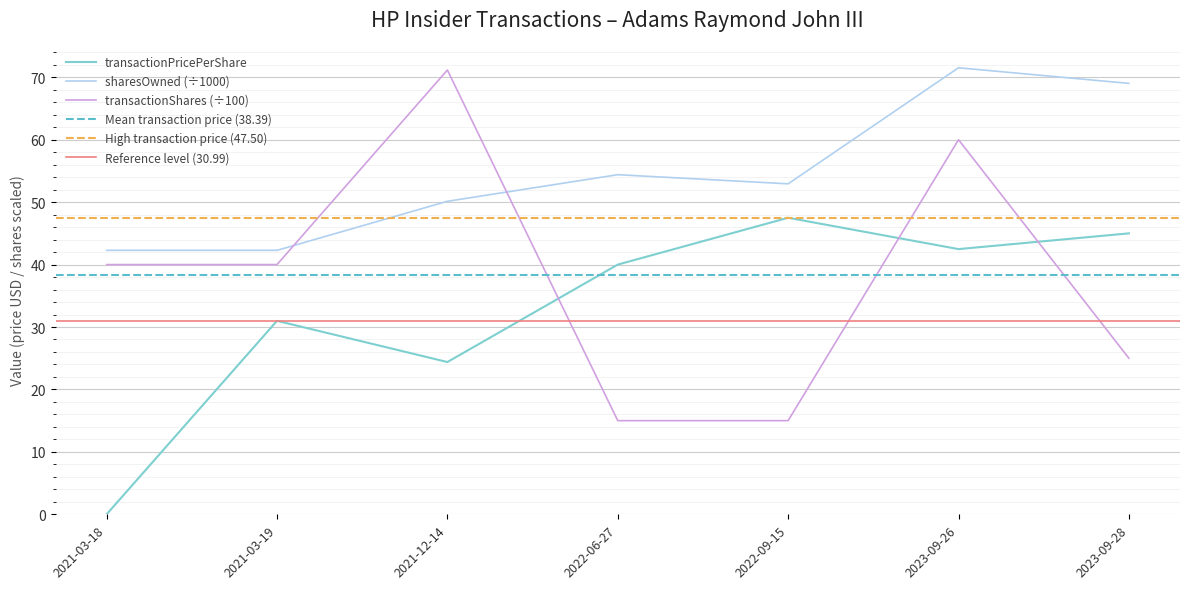

How many interior local valleys does the transactionPricePerShare series have?

2